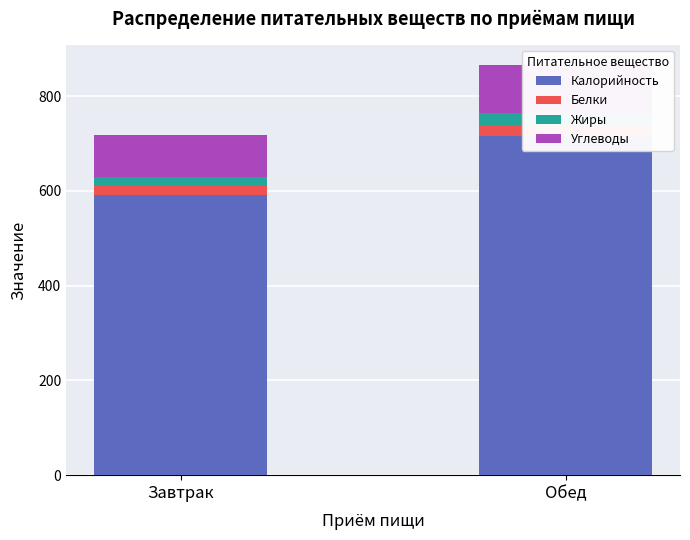

What is the difference between the Белки values at Обед and Завтрак?

4.1